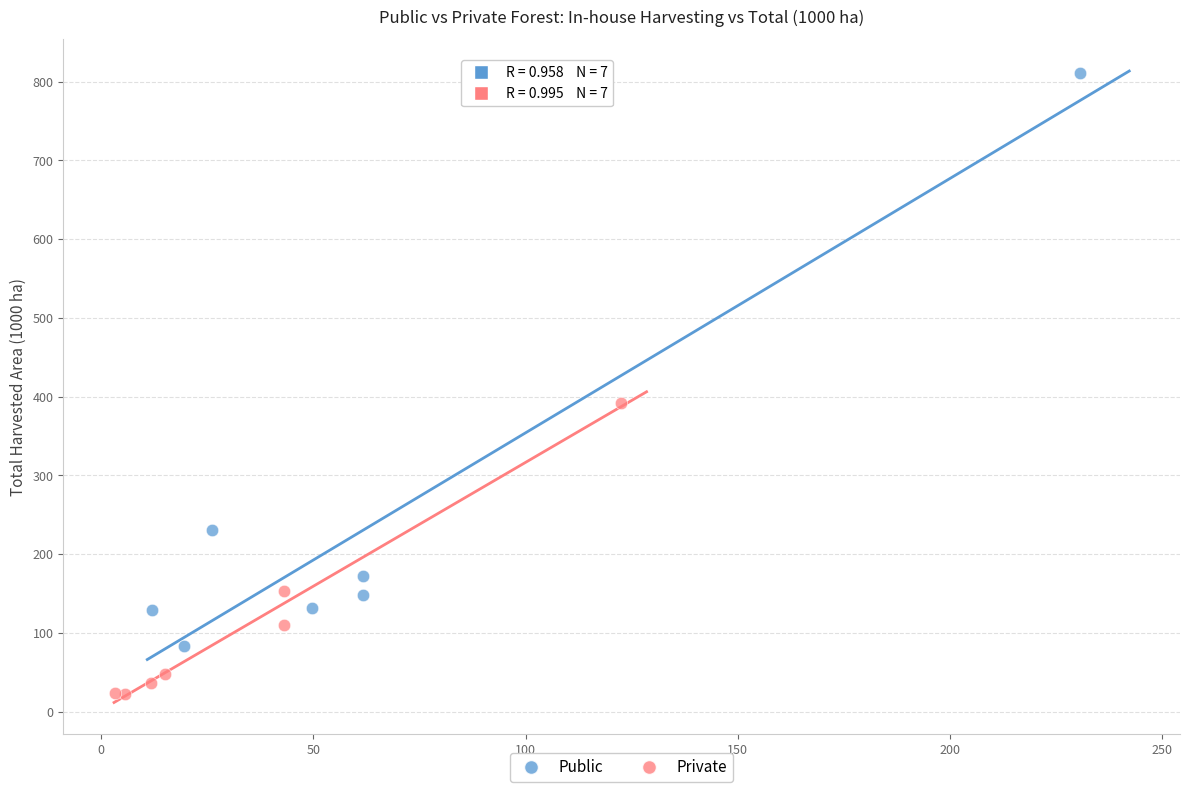

Which series reaches the maximum Y coordinate?

Public